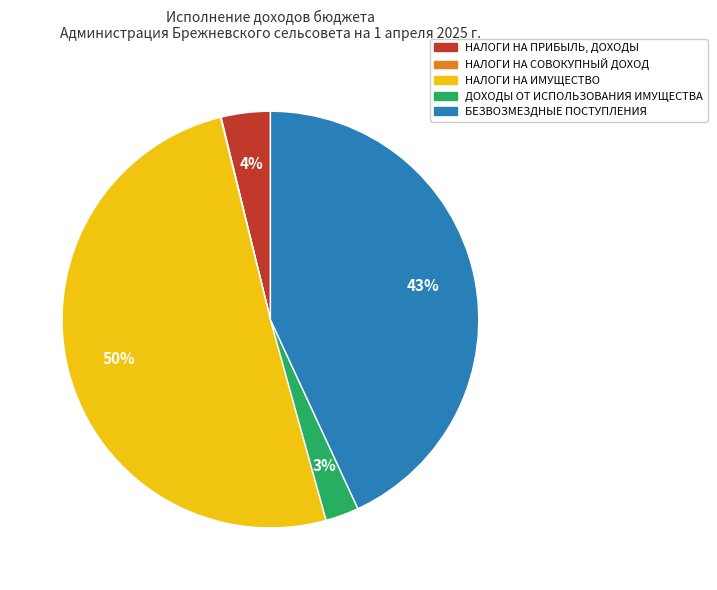

Which slice is the largest?

НАЛОГИ НА ИМУЩЕСТВО